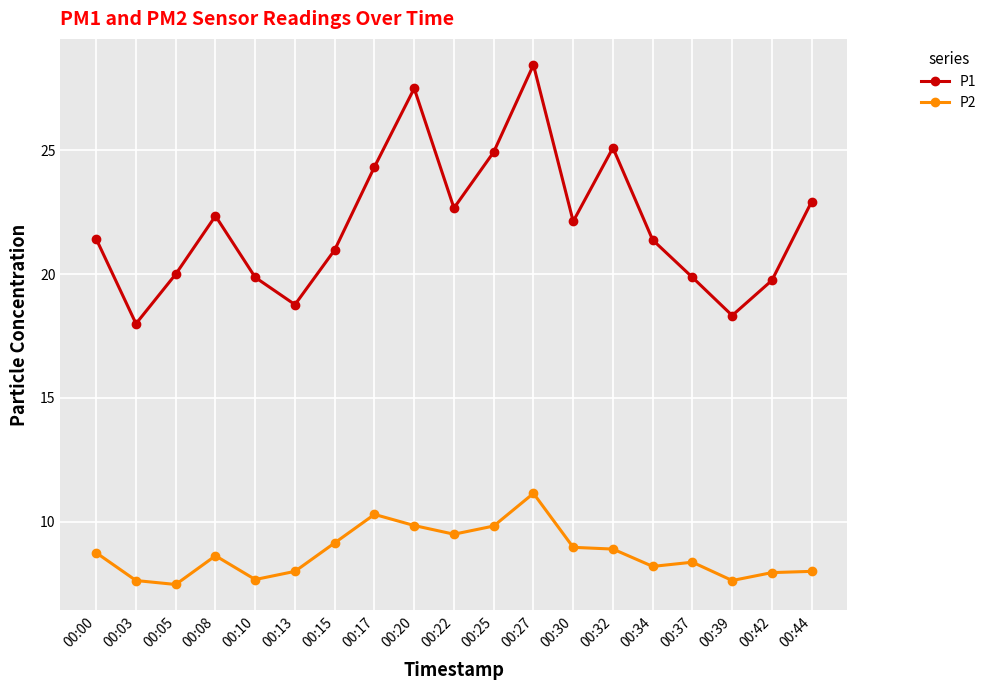

What are all the series names shown in the legend?

P1, P2